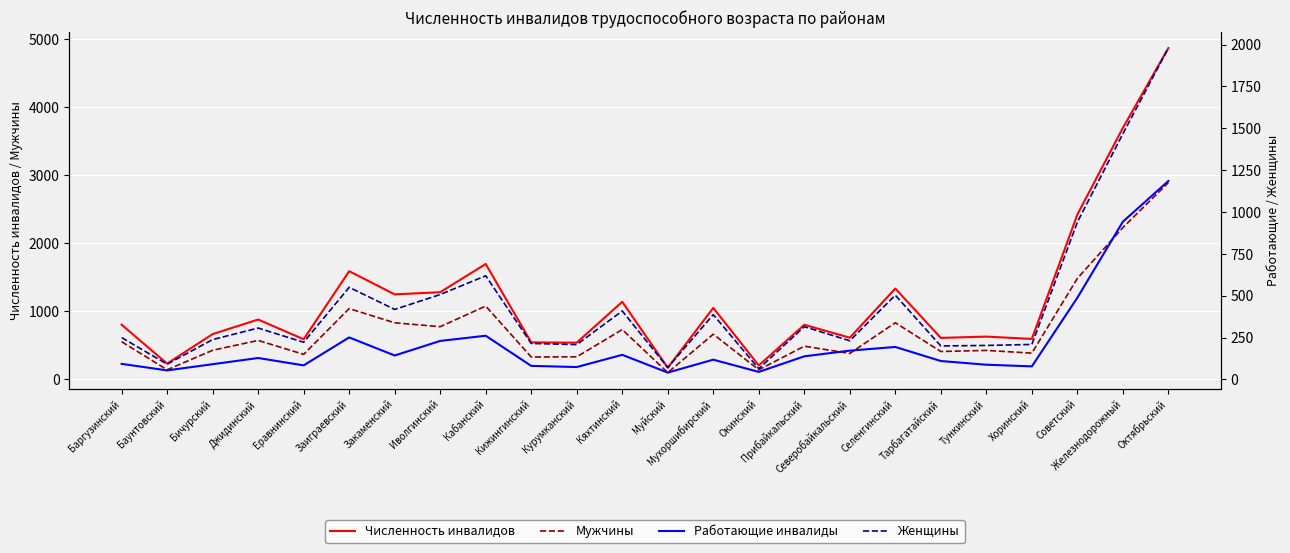

What is the label of the 11th point from the right?

Мухоршибирский